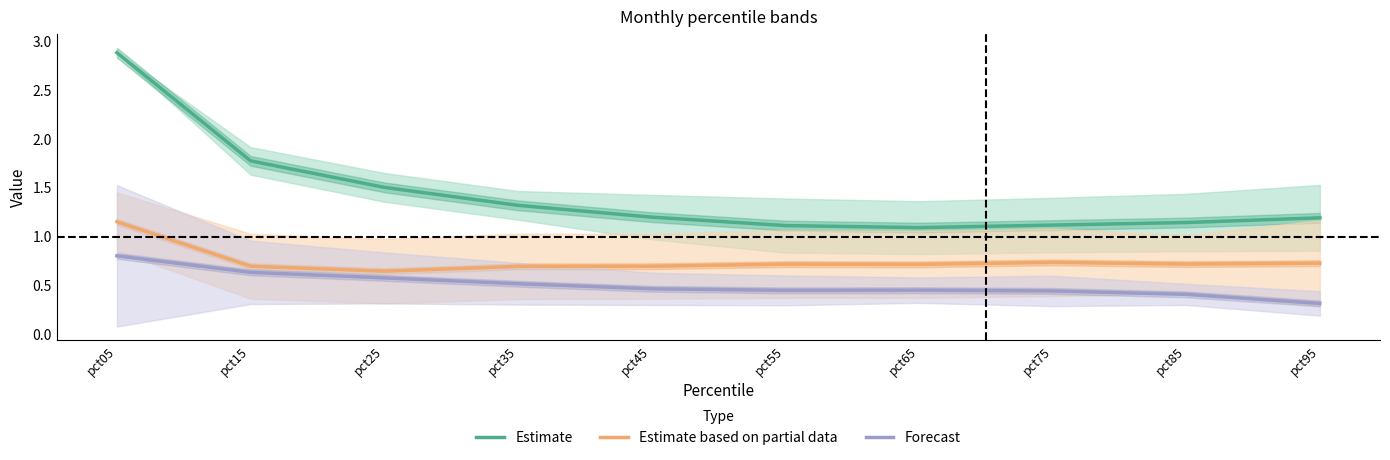

What value does the Forecast series have at pct65?

0.4